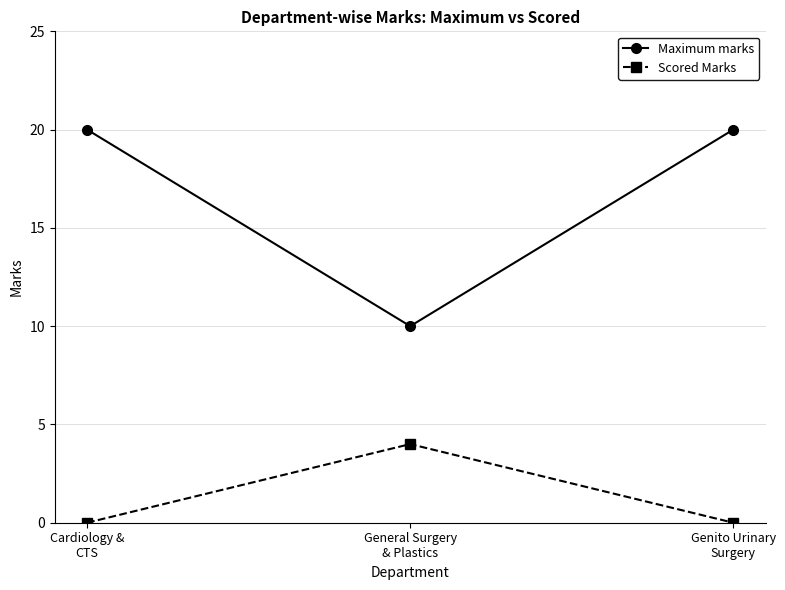

Does the chart display data point markers on the line(s)?

Yes